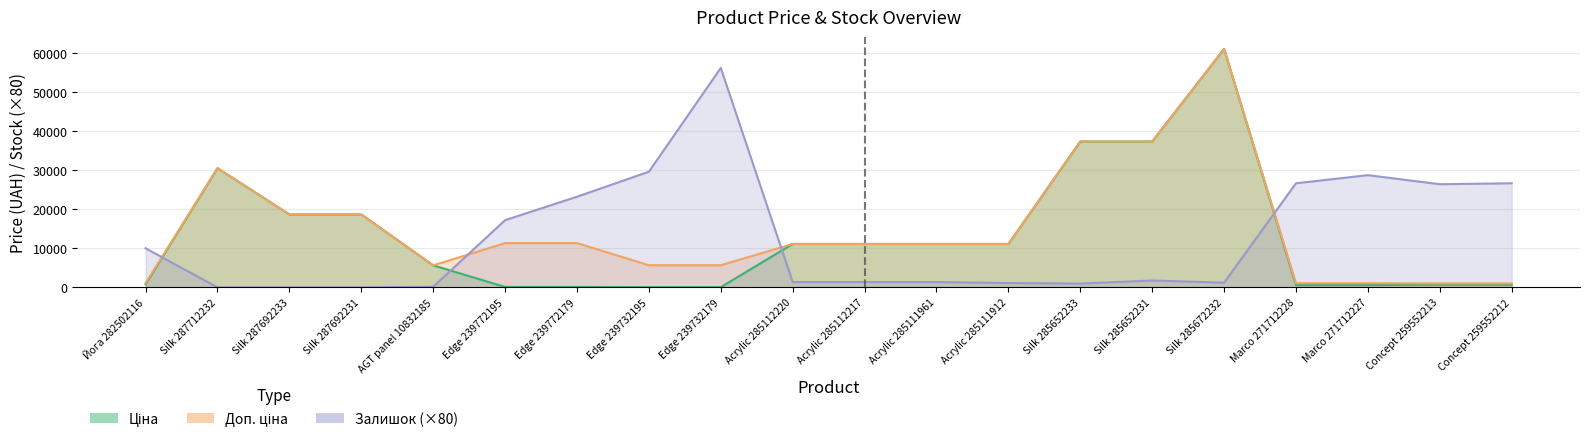

Is it true that Ціна equals 19885.4 at Acrylic 285111912?

False